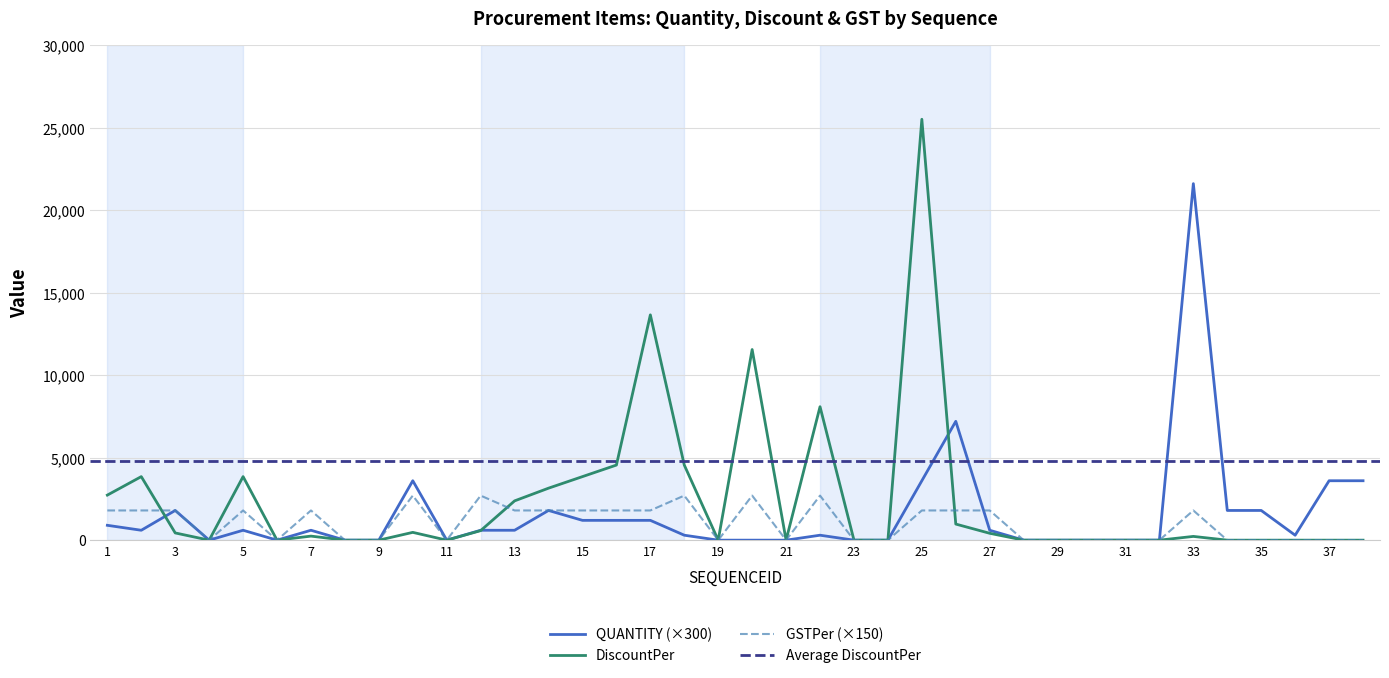

What is the maximum value shown in the chart?

25500.0